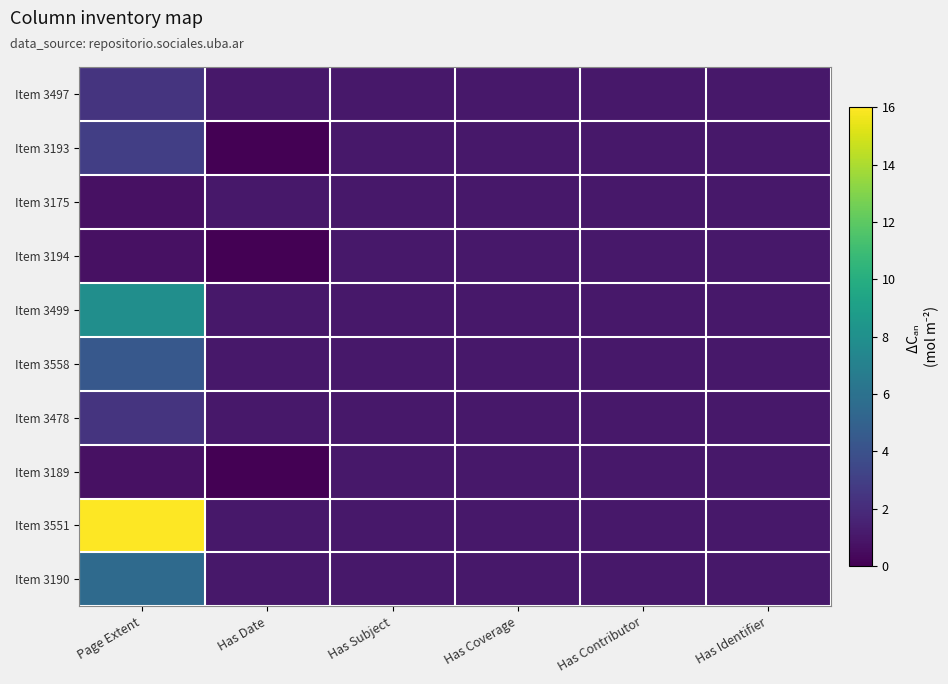

Between Has Subject and Has Coverage, which series saw the biggest shift?

Item 3497